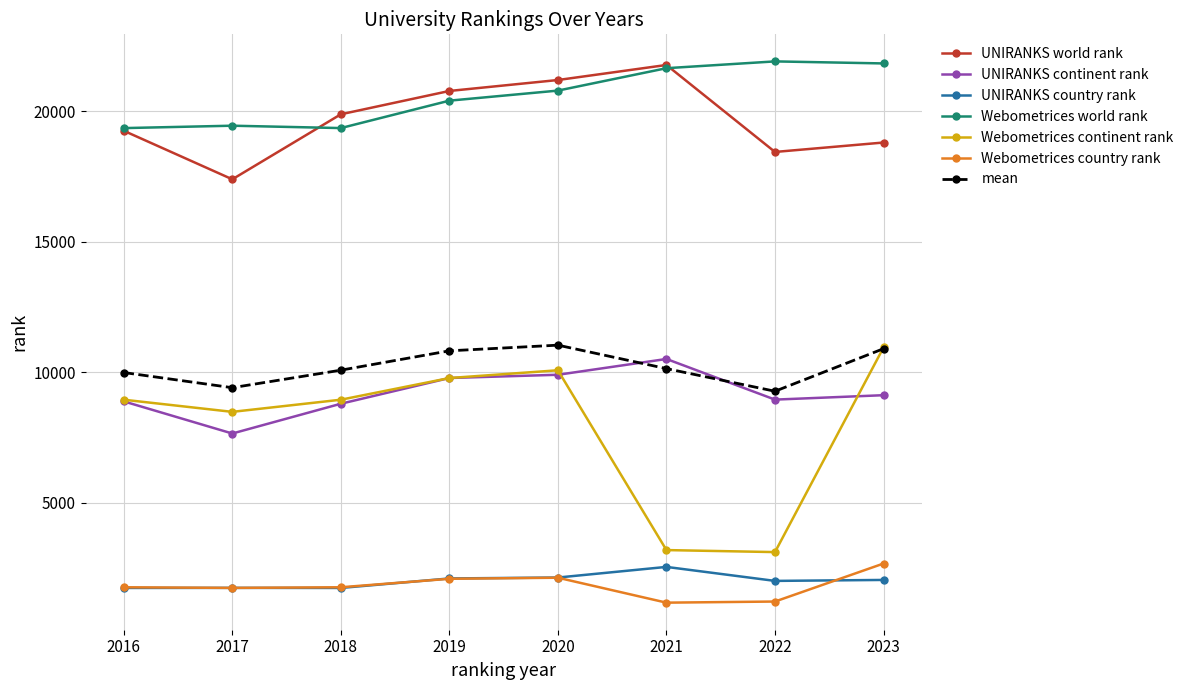

The value of UNIRANKS world rank at 2018 is 10168.6. True or false?

False